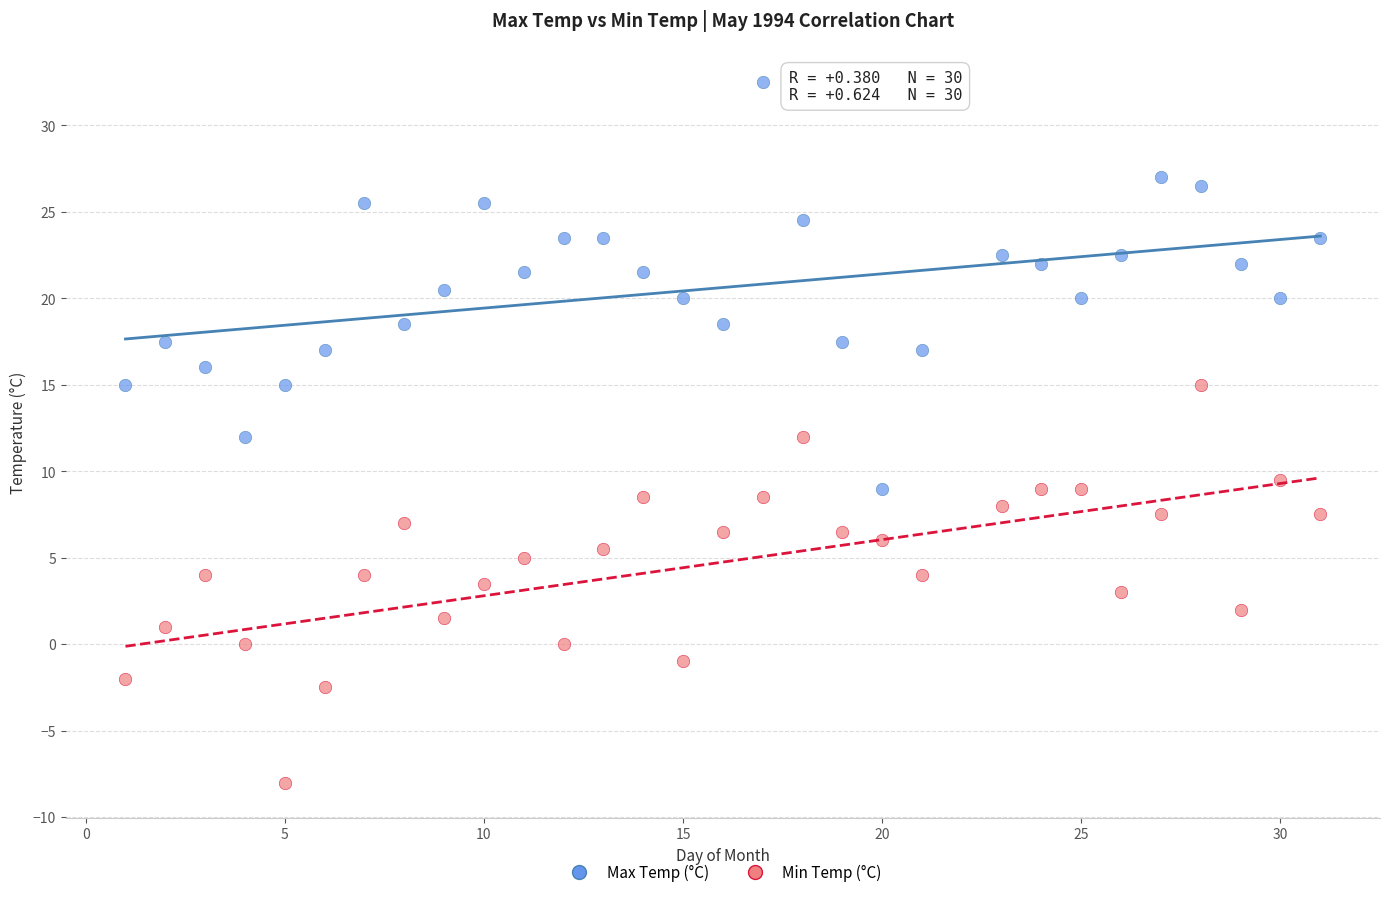

Which series contains the lowest Y value?

Min Temp (°C)